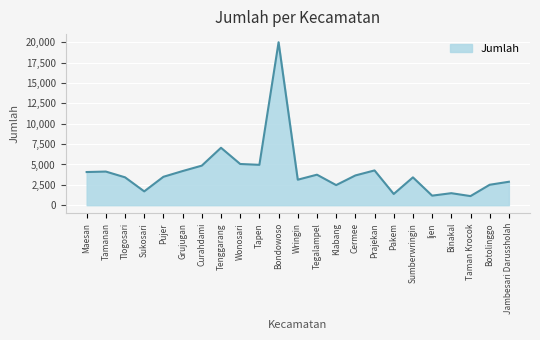

What is the sum of all values?

94201